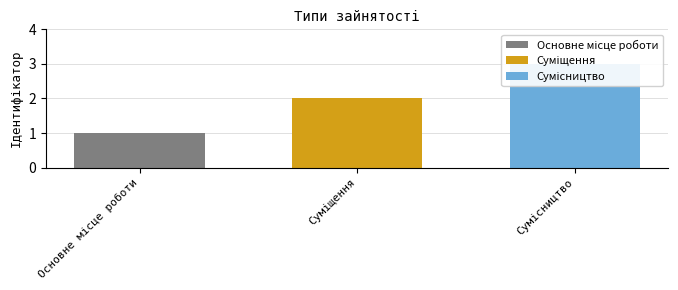

Reading left to right, list all the values displayed in this chart.

Основне місце роботи=1	Суміщення=2	Сумісництво=3